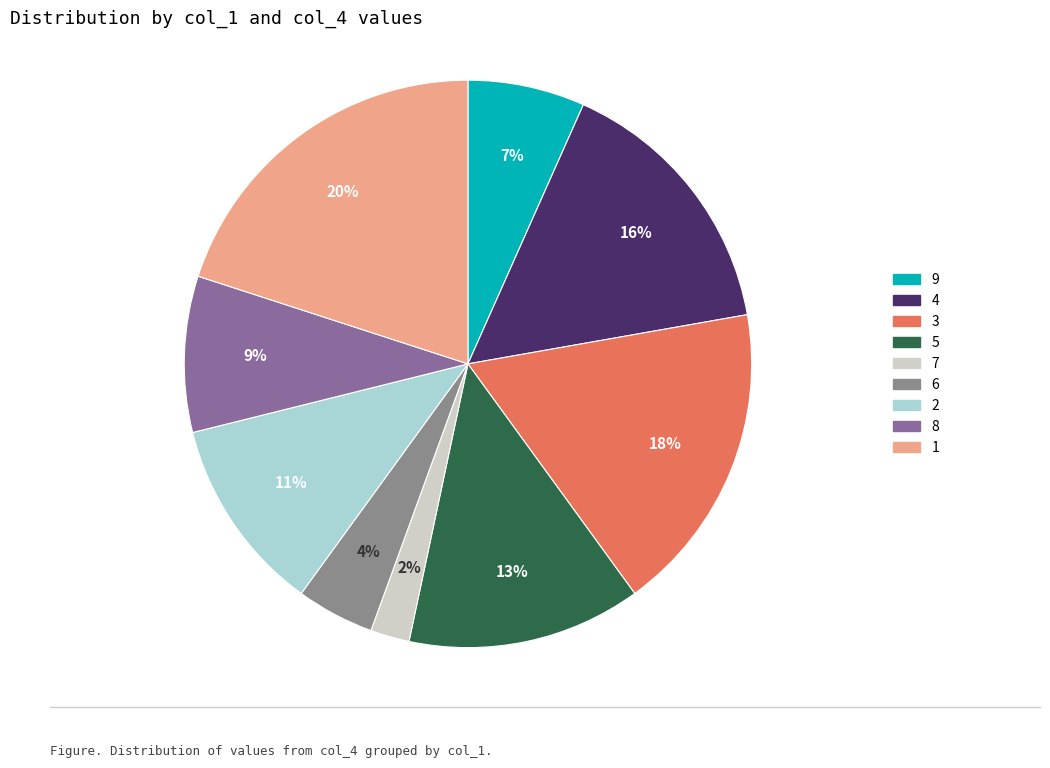

What is the total percentage of 6 and 4?

20.0%